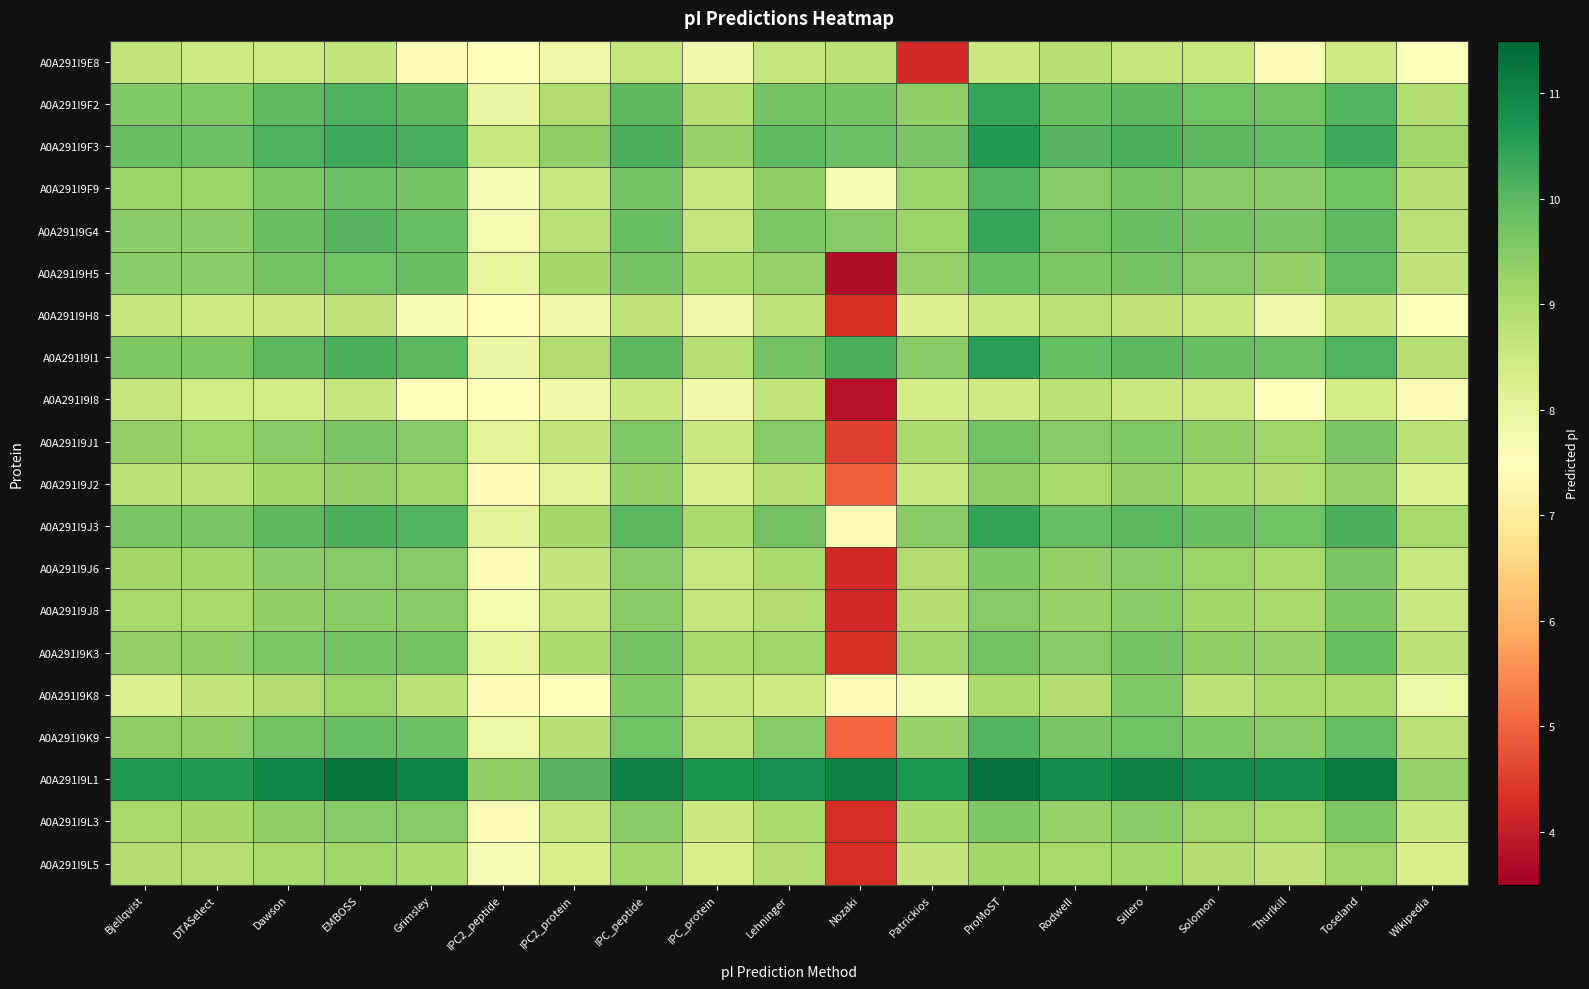

What is the difference between the highest and lowest values at DTASelect?

2.2